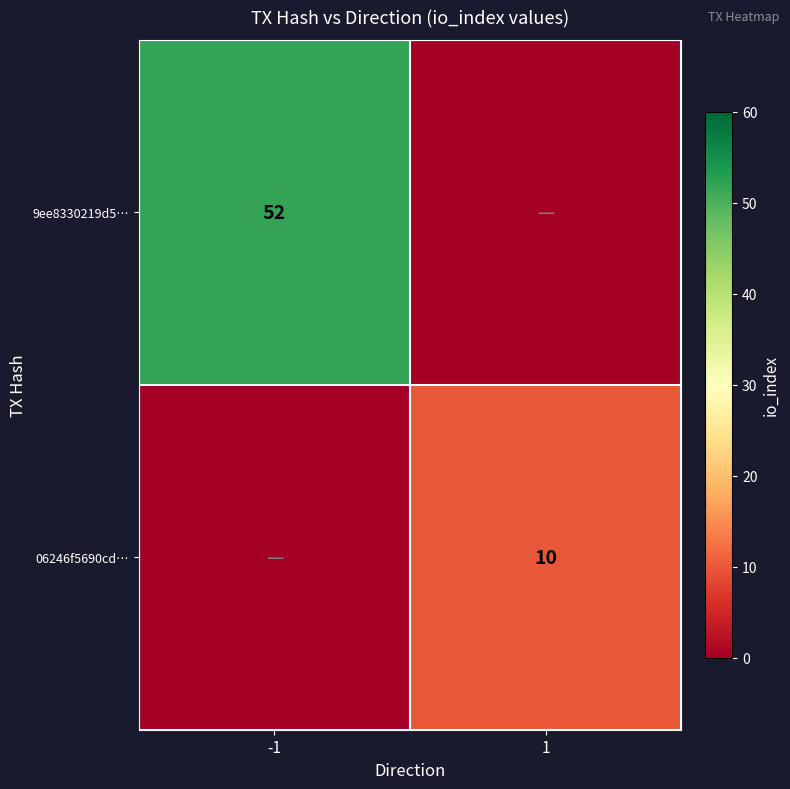

Is it true that 06246f5690cd… equals 10 at 1?

True